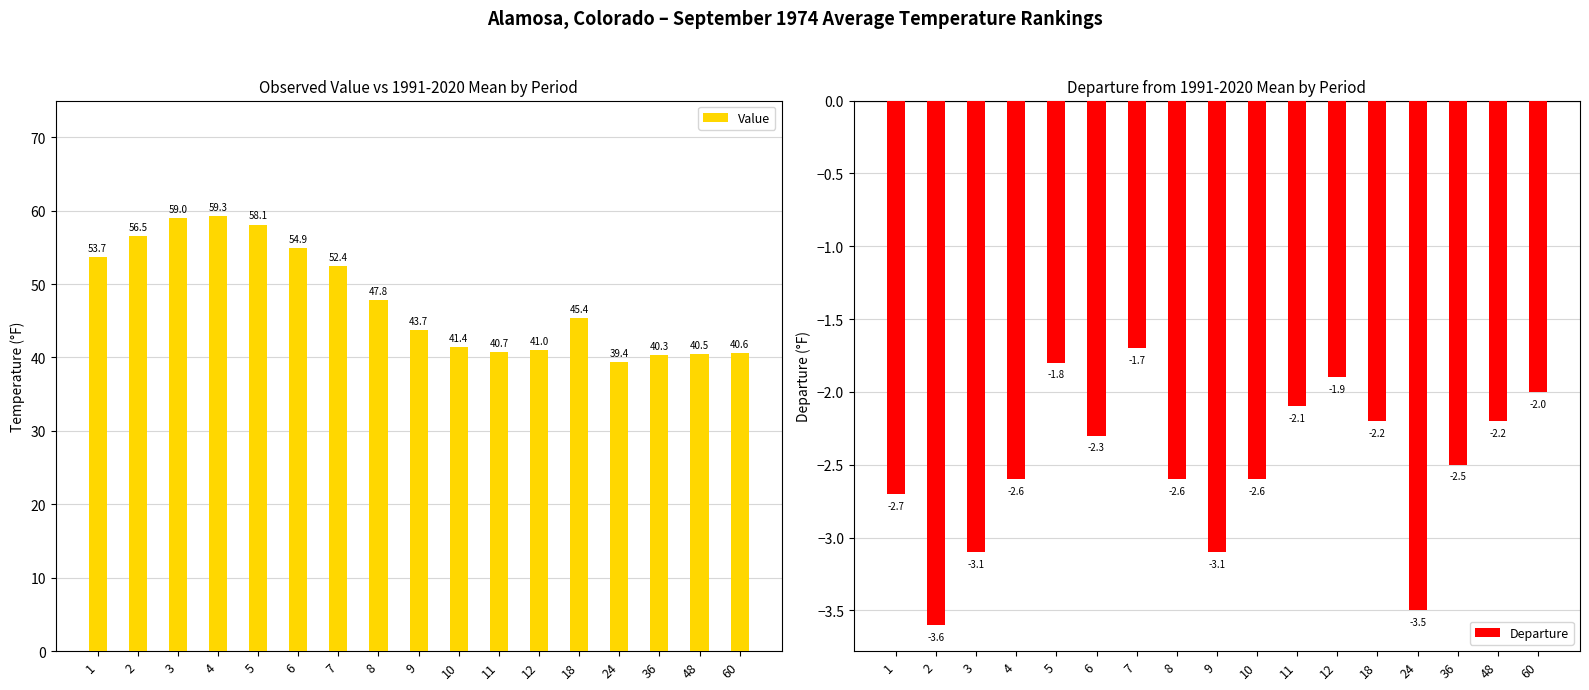

How many series are shown in this chart?

2